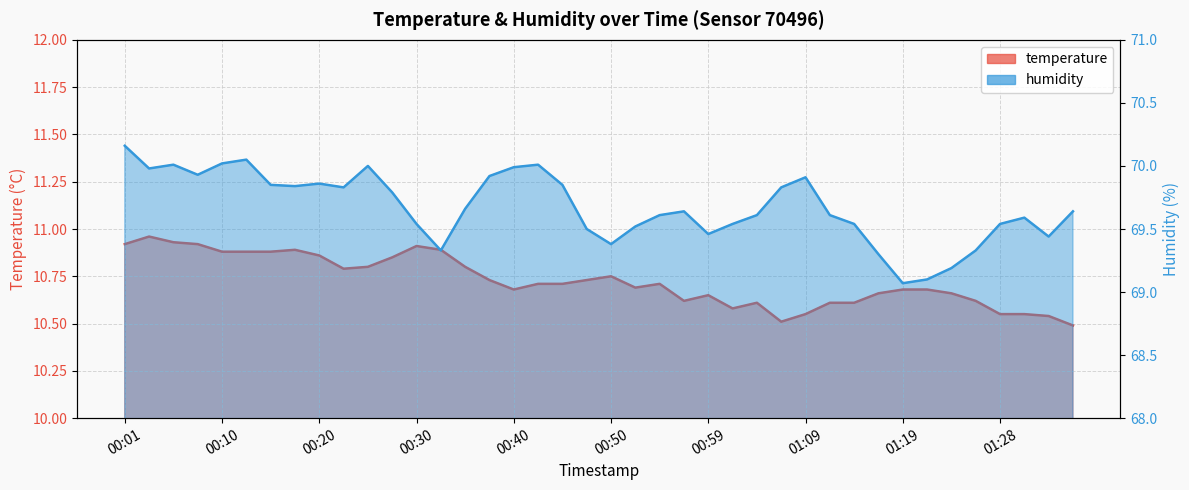

What is the difference between the highest and lowest values at 00:10?

59.1